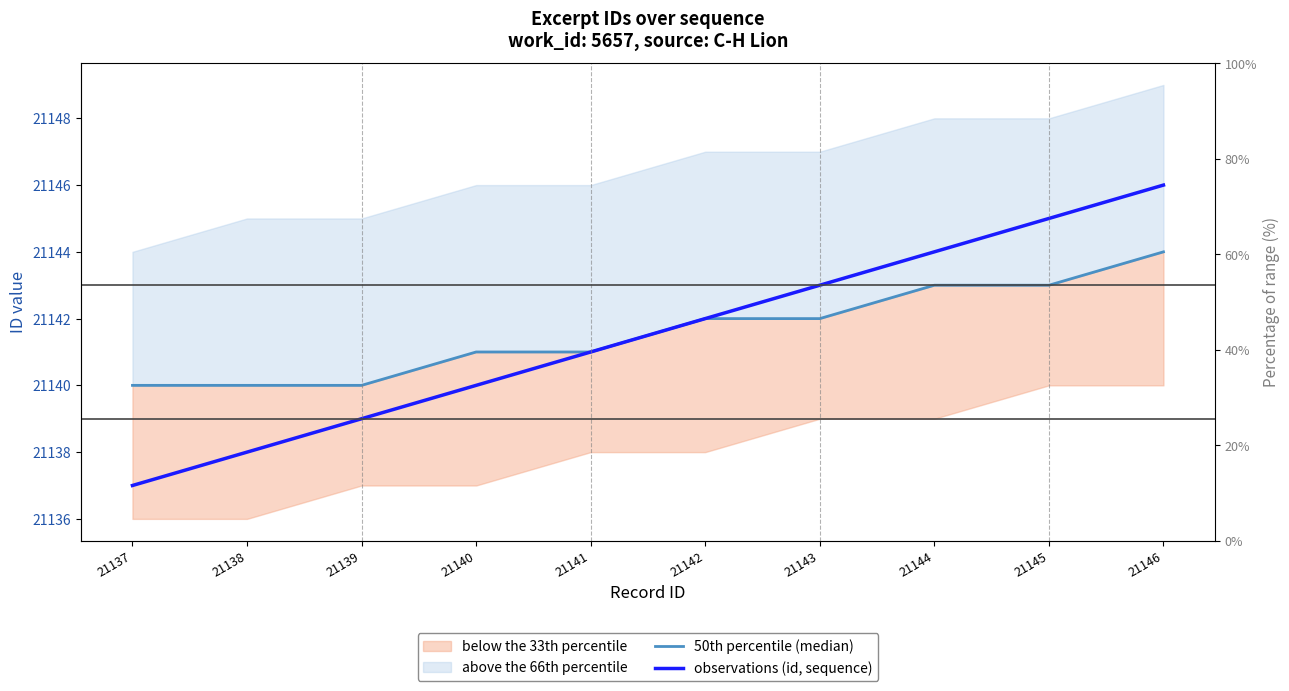

What is the value of the 50th percentile (median) point at the 2nd from the left?

21140